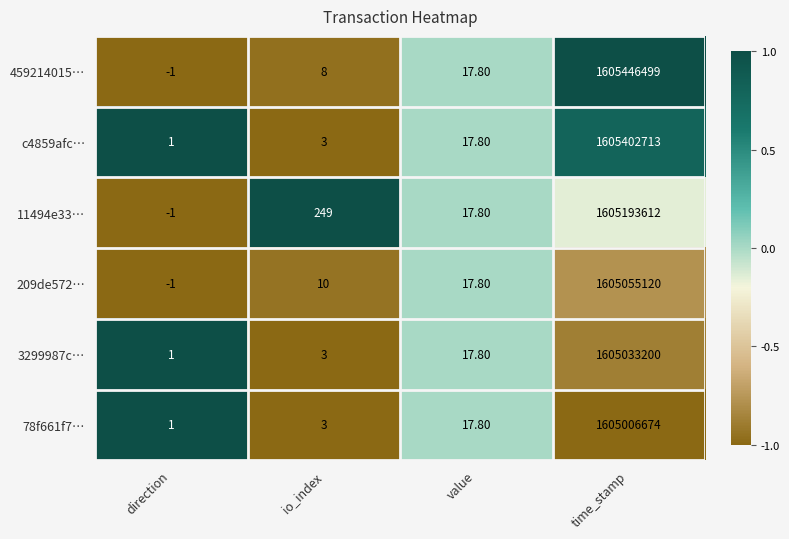

Which series has the largest total across all categories?

459214015…